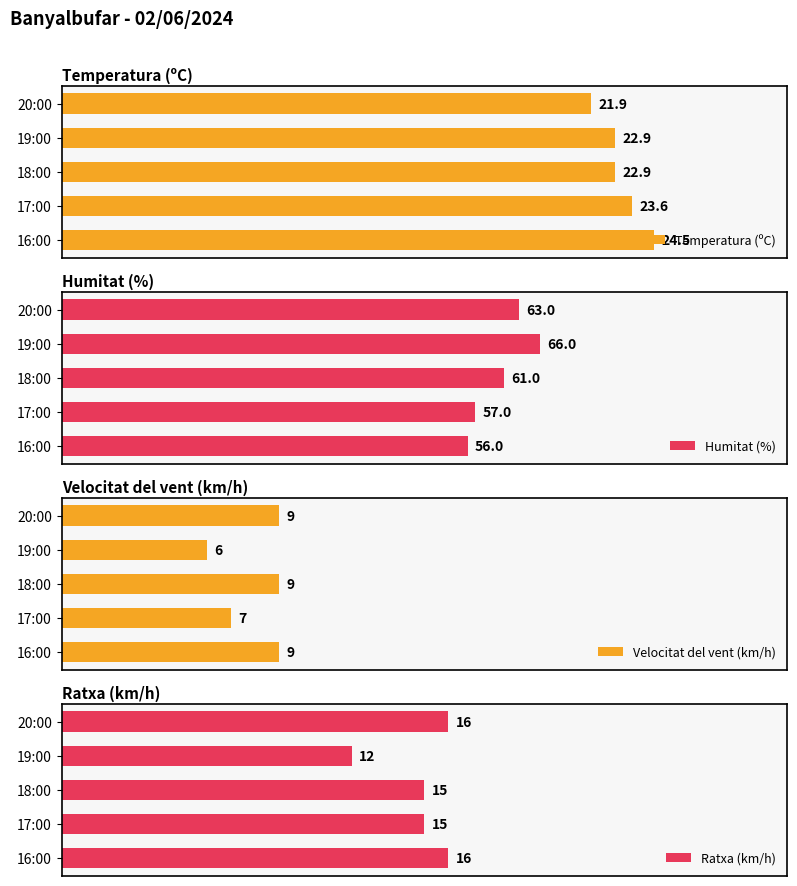

Which category has the highest value in the Temperatura (ºC) series?

16:00